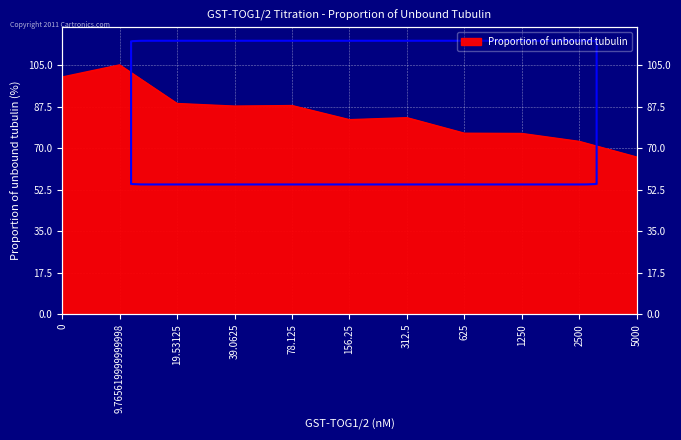

Approximately how many times larger is the value at 78.125 compared to 625?

1.2